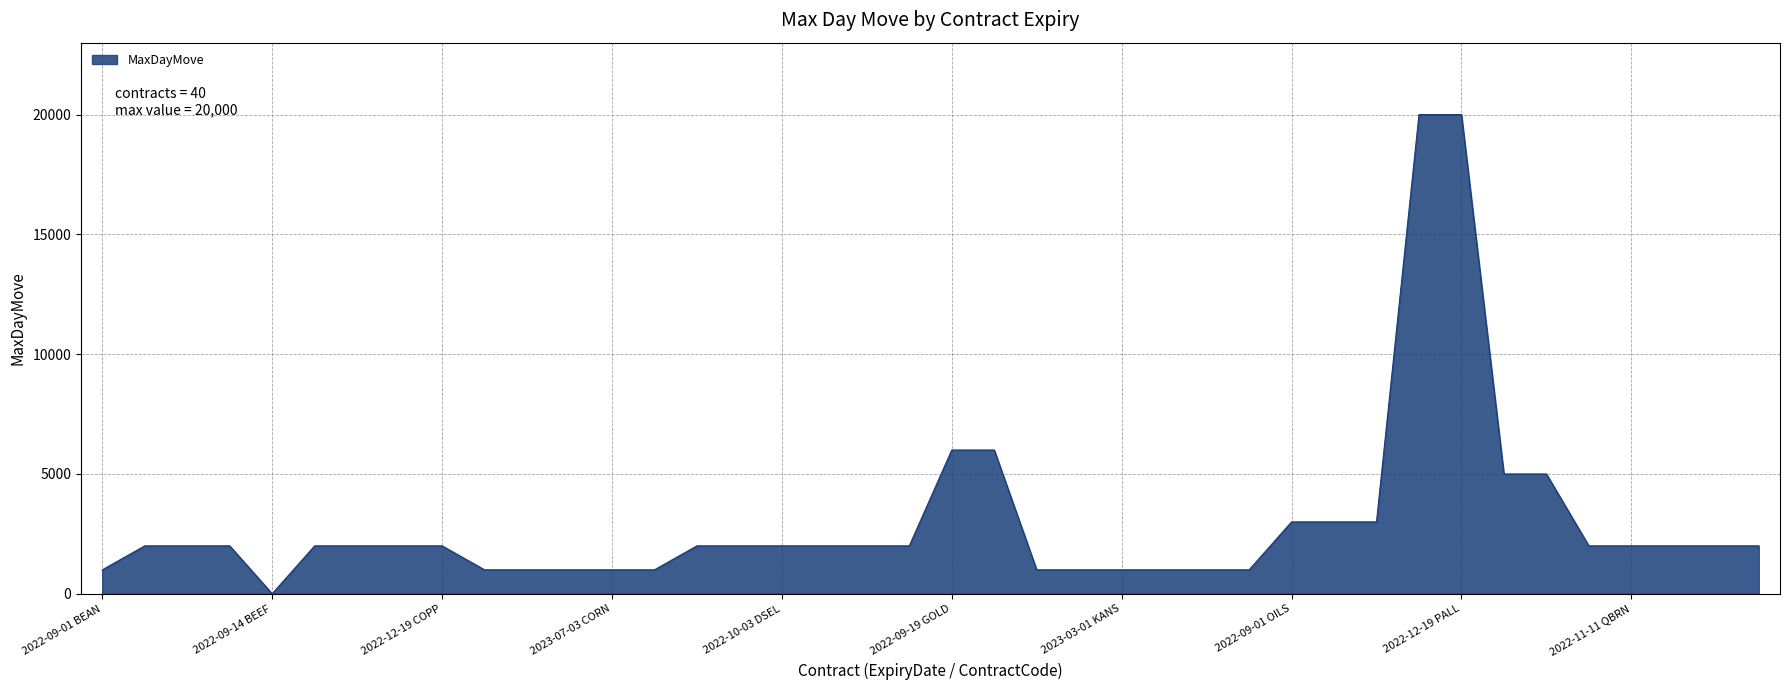

What is the difference between the maximum and minimum values?

19998